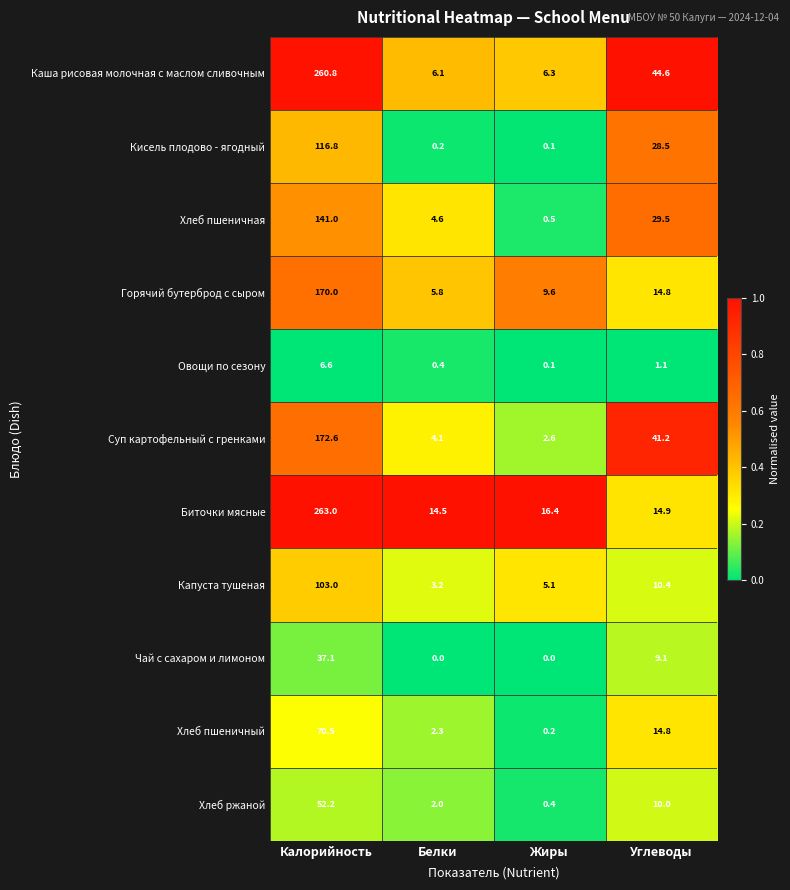

At which label does Кисель плодово - ягодный reach its minimum?

Жиры